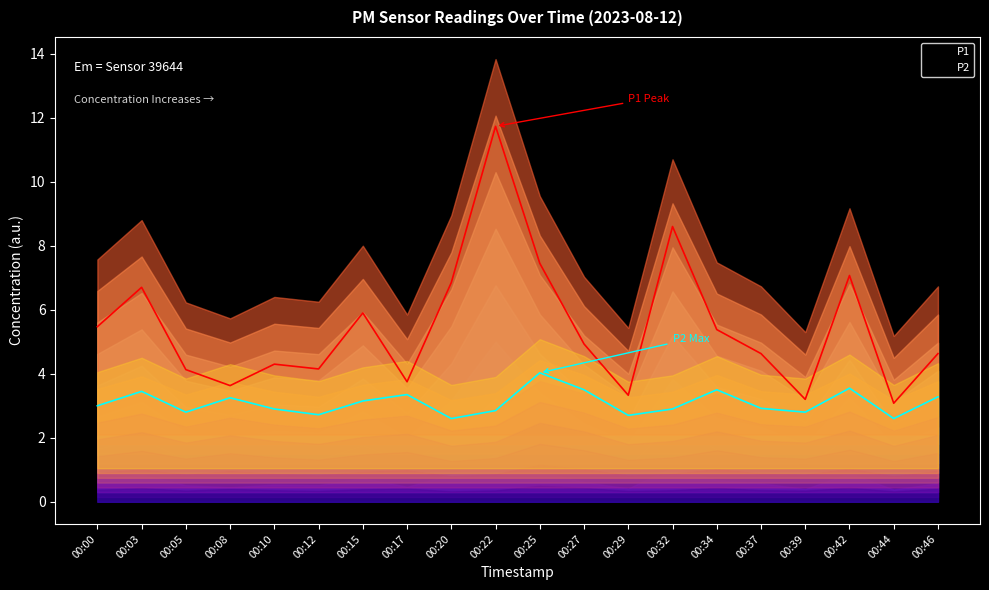

What is the value of the P1 point at the 14th from the left?

8.6